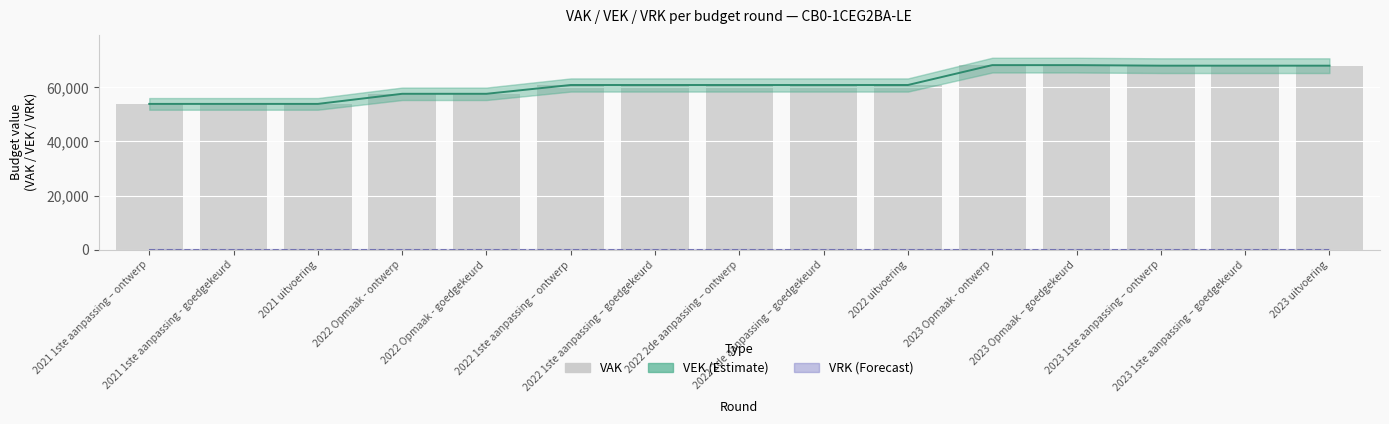

Reading left to right, transcribe all the data shown in this chart.

VEK (Estimate): 2021 1ste aanpassing – ontwerp=53876	2021 1ste aanpassing - goedgekeurd=53876	2021 uitvoering=53876	2022 Opmaak - ontwerp=57610	2022 Opmaak - goedgekeurd=57610	2022 1ste aanpassing – ontwerp=60860	2022 1ste aanpassing – goedgekeurd=60860	2022 2de aanpassing – ontwerp=60860	2022 2de aanpassing – goedgekeurd=60860	2022 uitvoering=60859	2023 Opmaak - ontwerp=68207	2023 Opmaak – goedgekeurd=68207	2023 1ste aanpassing – ontwerp=68004	2023 1ste aanpassing – goedgekeurd=68004	2023 uitvoering=68003
VRK (Forecast): 2021 1ste aanpassing – ontwerp=0	2021 1ste aanpassing - goedgekeurd=0	2021 uitvoering=0	2022 Opmaak - ontwerp=0	2022 Opmaak - goedgekeurd=0	2022 1ste aanpassing – ontwerp=0	2022 1ste aanpassing – goedgekeurd=0	2022 2de aanpassing – ontwerp=0	2022 2de aanpassing – goedgekeurd=0	2022 uitvoering=0	2023 Opmaak - ontwerp=0	2023 Opmaak – goedgekeurd=0	2023 1ste aanpassing – ontwerp=0	2023 1ste aanpassing – goedgekeurd=0	2023 uitvoering=0
VAK: 2021 1ste aanpassing – ontwerp=53876	2021 1ste aanpassing - goedgekeurd=53876	2021 uitvoering=53876	2022 Opmaak - ontwerp=57610	2022 Opmaak - goedgekeurd=57610	2022 1ste aanpassing – ontwerp=60860	2022 1ste aanpassing – goedgekeurd=60860	2022 2de aanpassing – ontwerp=60860	2022 2de aanpassing – goedgekeurd=60860	2022 uitvoering=60859	2023 Opmaak - ontwerp=68207	2023 Opmaak – goedgekeurd=68207	2023 1ste aanpassing – ontwerp=68004	2023 1ste aanpassing – goedgekeurd=68004	2023 uitvoering=68003